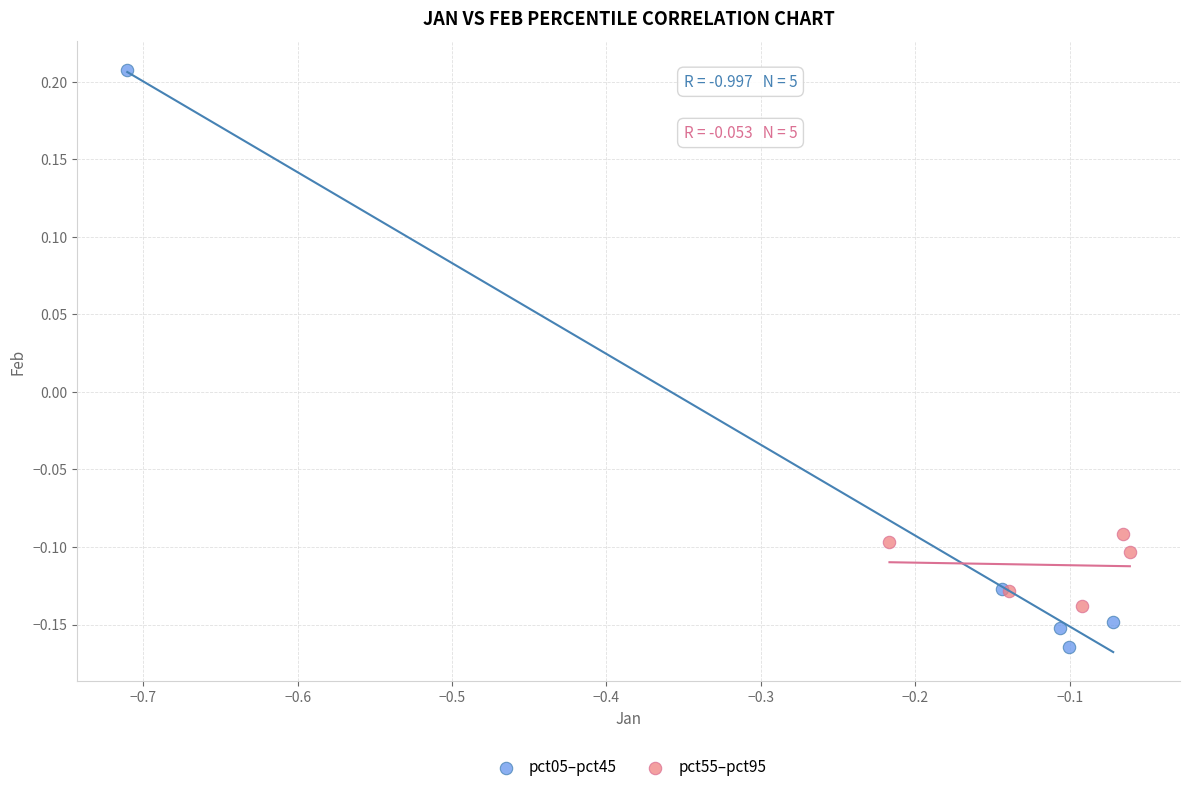

Which series has the widest spread of Y values?

pct05–pct45